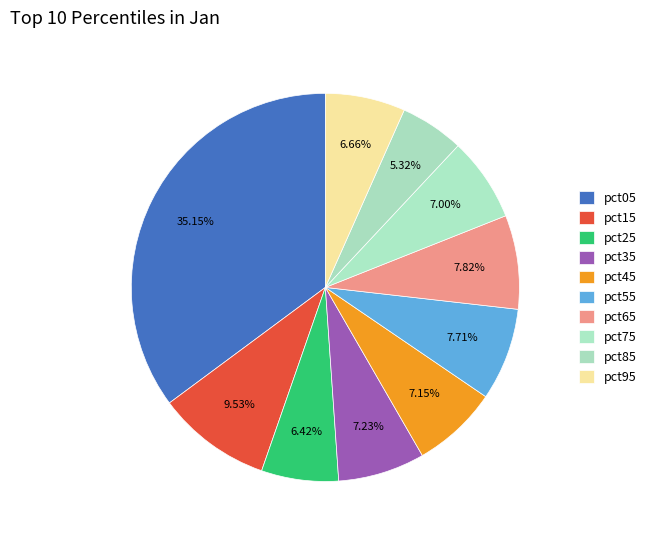

Rank the categories by value from lowest to highest.

pct85, pct25, pct95, pct75, pct45, pct35, pct55, pct65, pct15, pct05